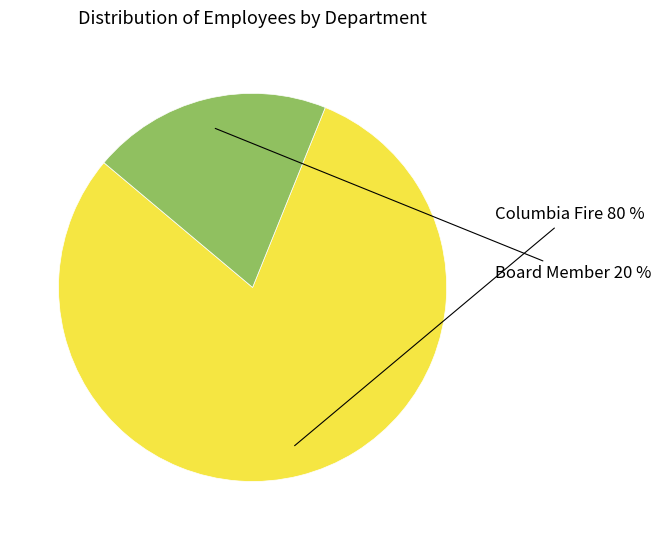

What is the ratio of the value at Columbia Fire to the value at Board Member?

4.0